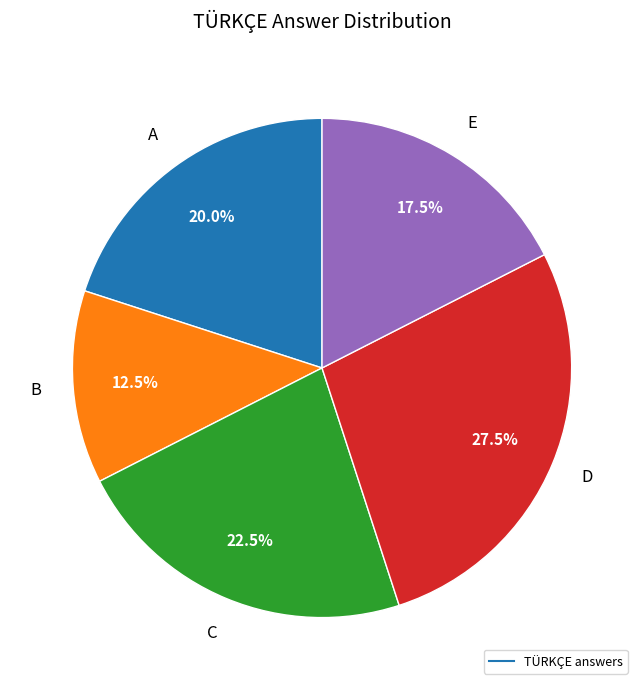

Does any single category account for the majority?

No